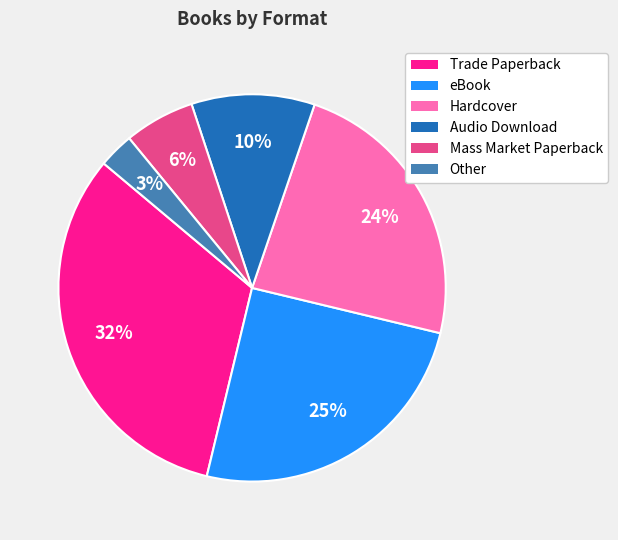

To the nearest percent, what is the combined percentage of eBook and Audio Download?

35%